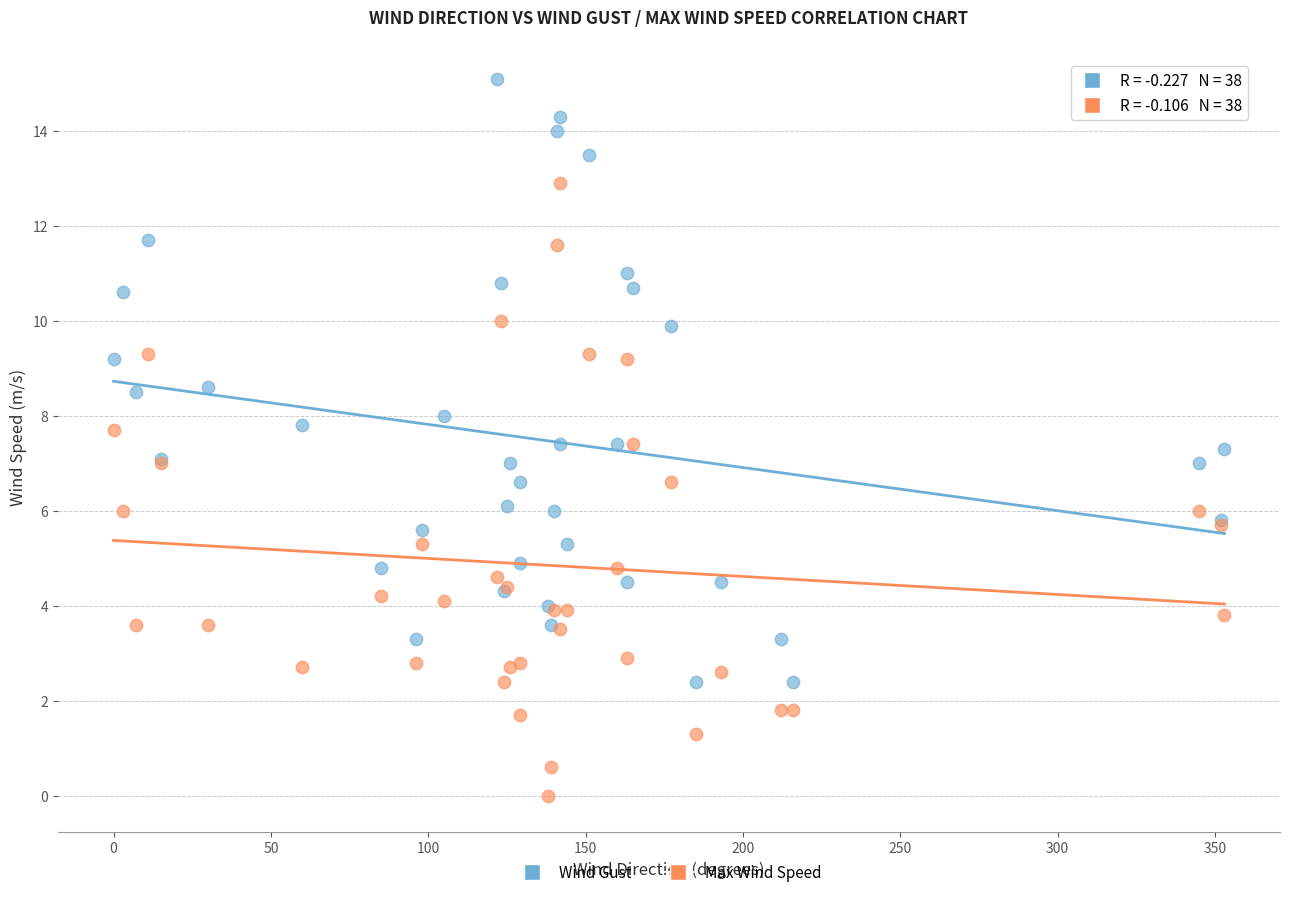

What is the X range (max minus min) for the scatter plot?

353.0